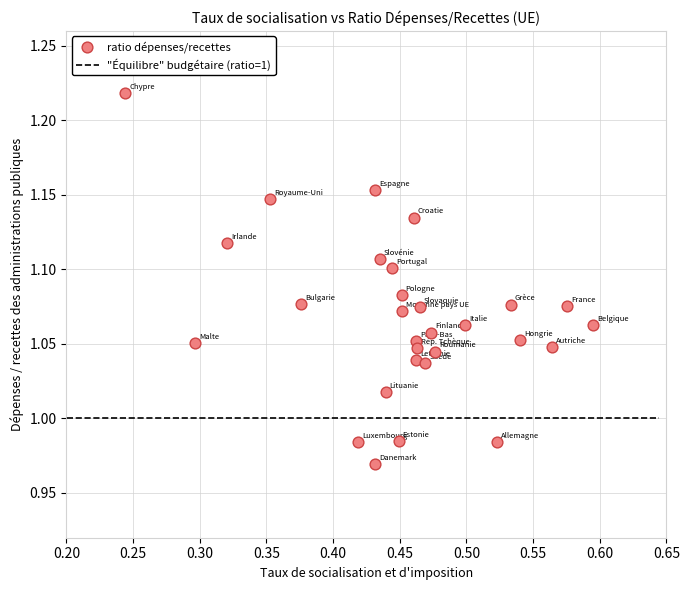

What is the range of X values (max minus min)?

0.4